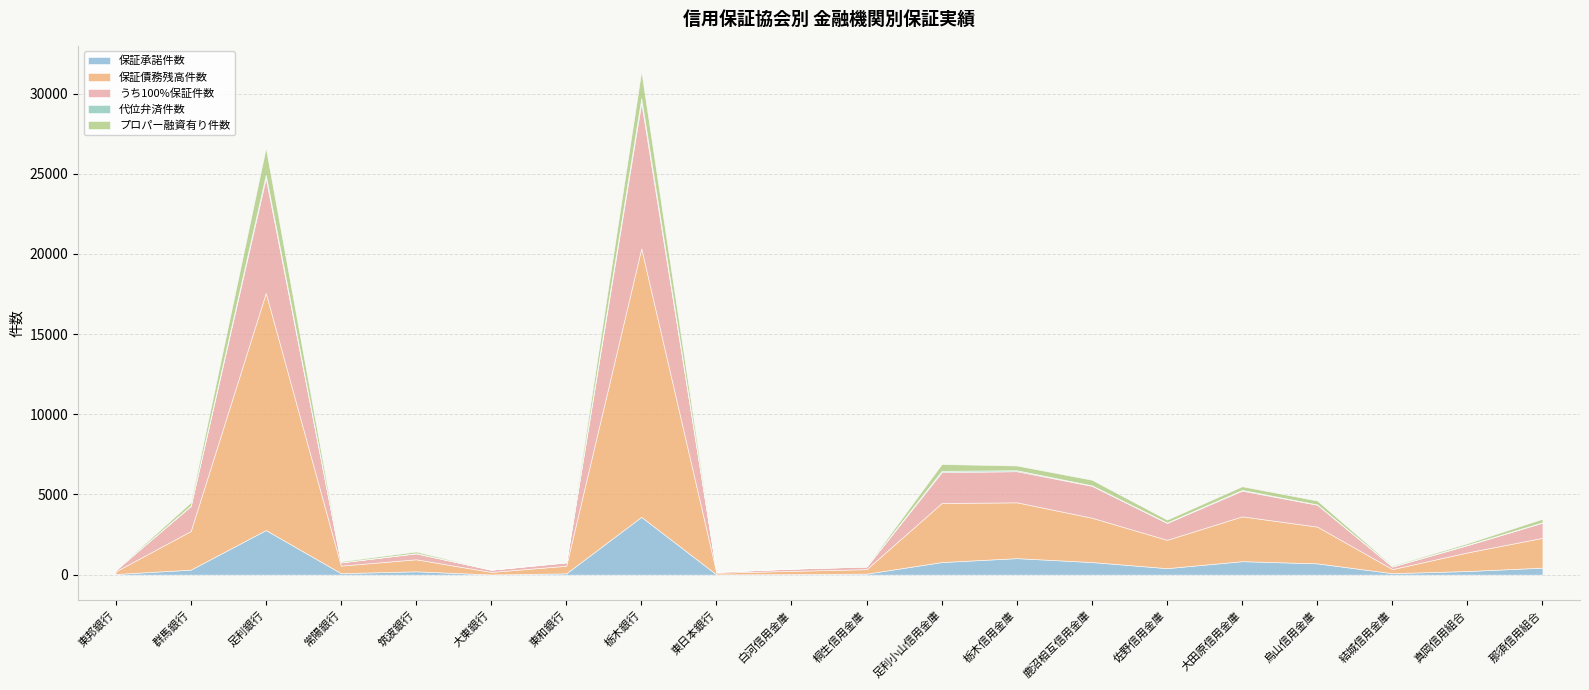

At which category does プロパー融資有り件数 reach its first local peak?

足利銀行